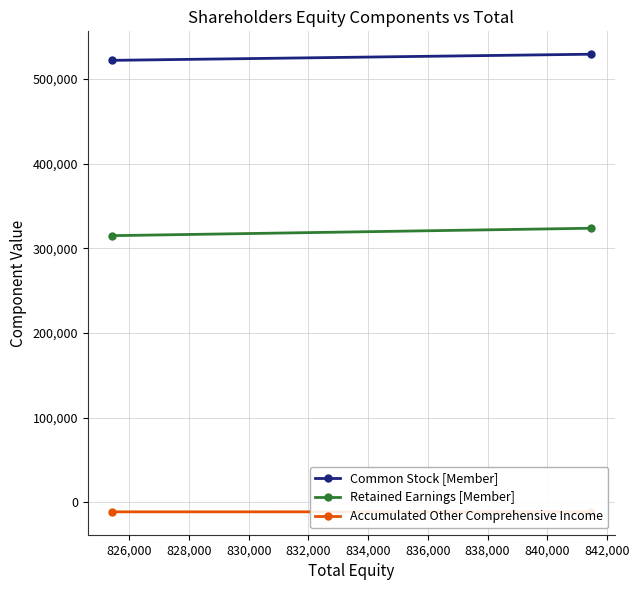

List the series in order of their overall mean, highest first.

Common Stock [Member], Retained Earnings [Member], Accumulated Other Comprehensive Income